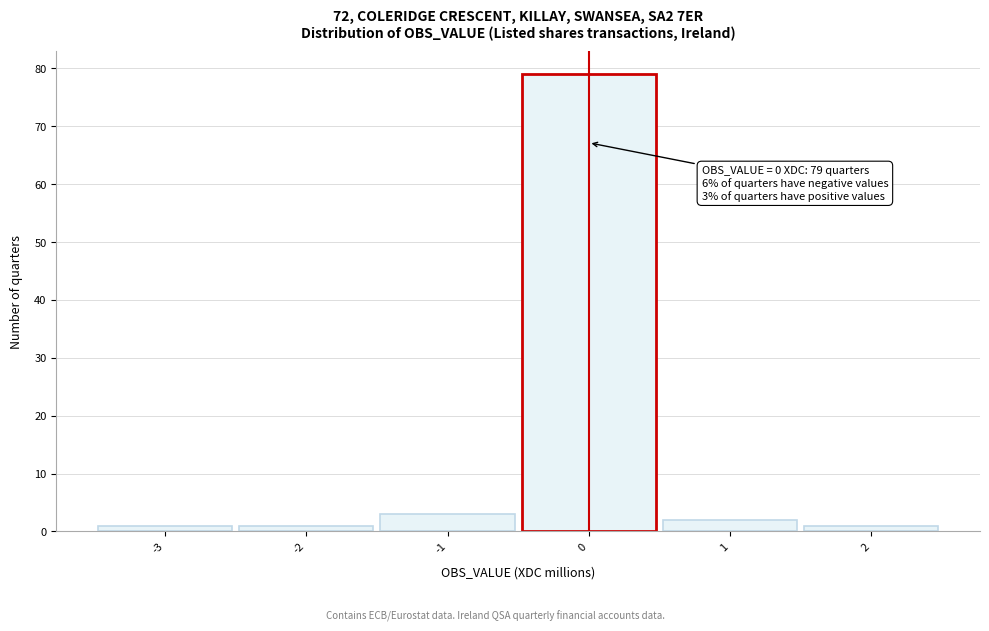

Which range on the x-axis has the tallest bar?

-0.5 to 0.5